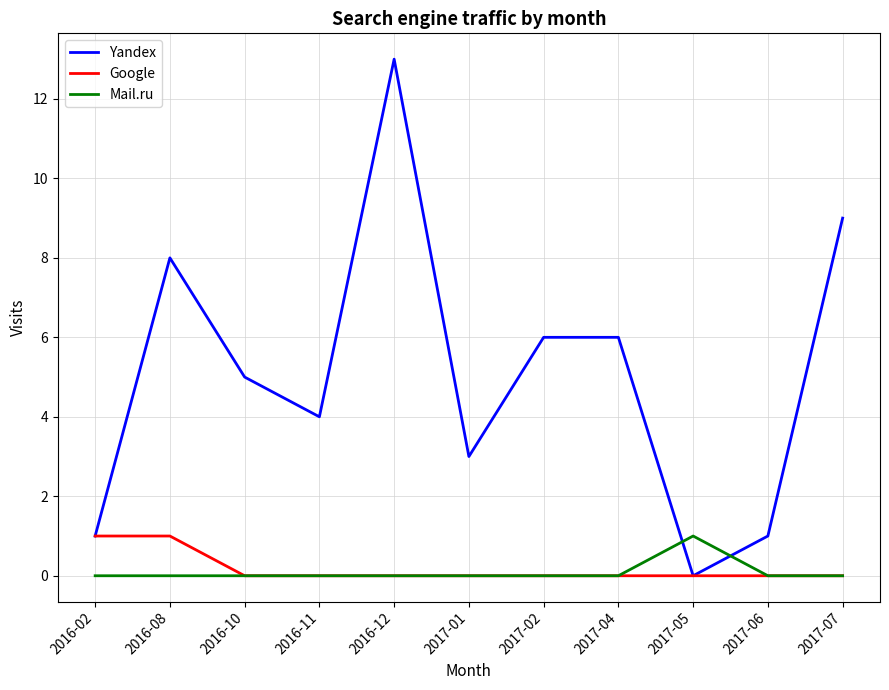

Is the value of Mail.ru at 2016-08 greater than the value of Yandex at 2016-02?

No